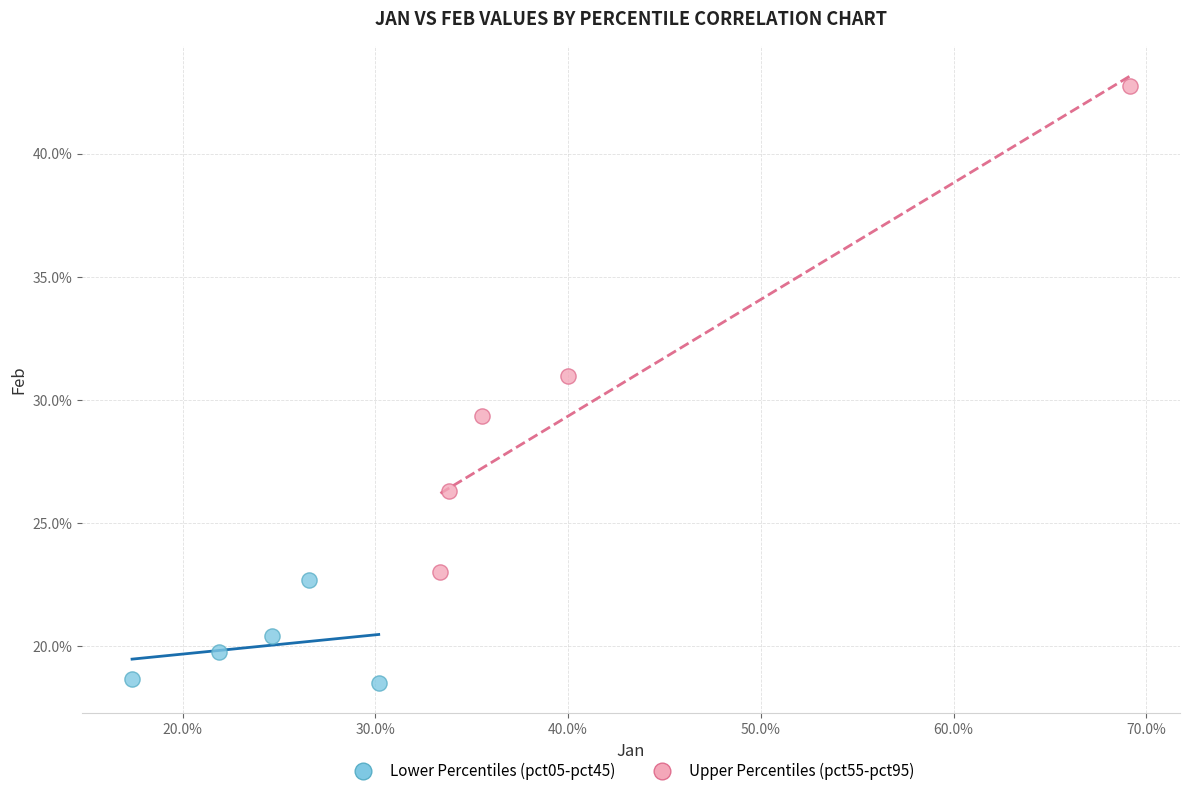

What are all the series names shown in the legend?

Lower Percentiles (pct05-pct45), Upper Percentiles (pct55-pct95)